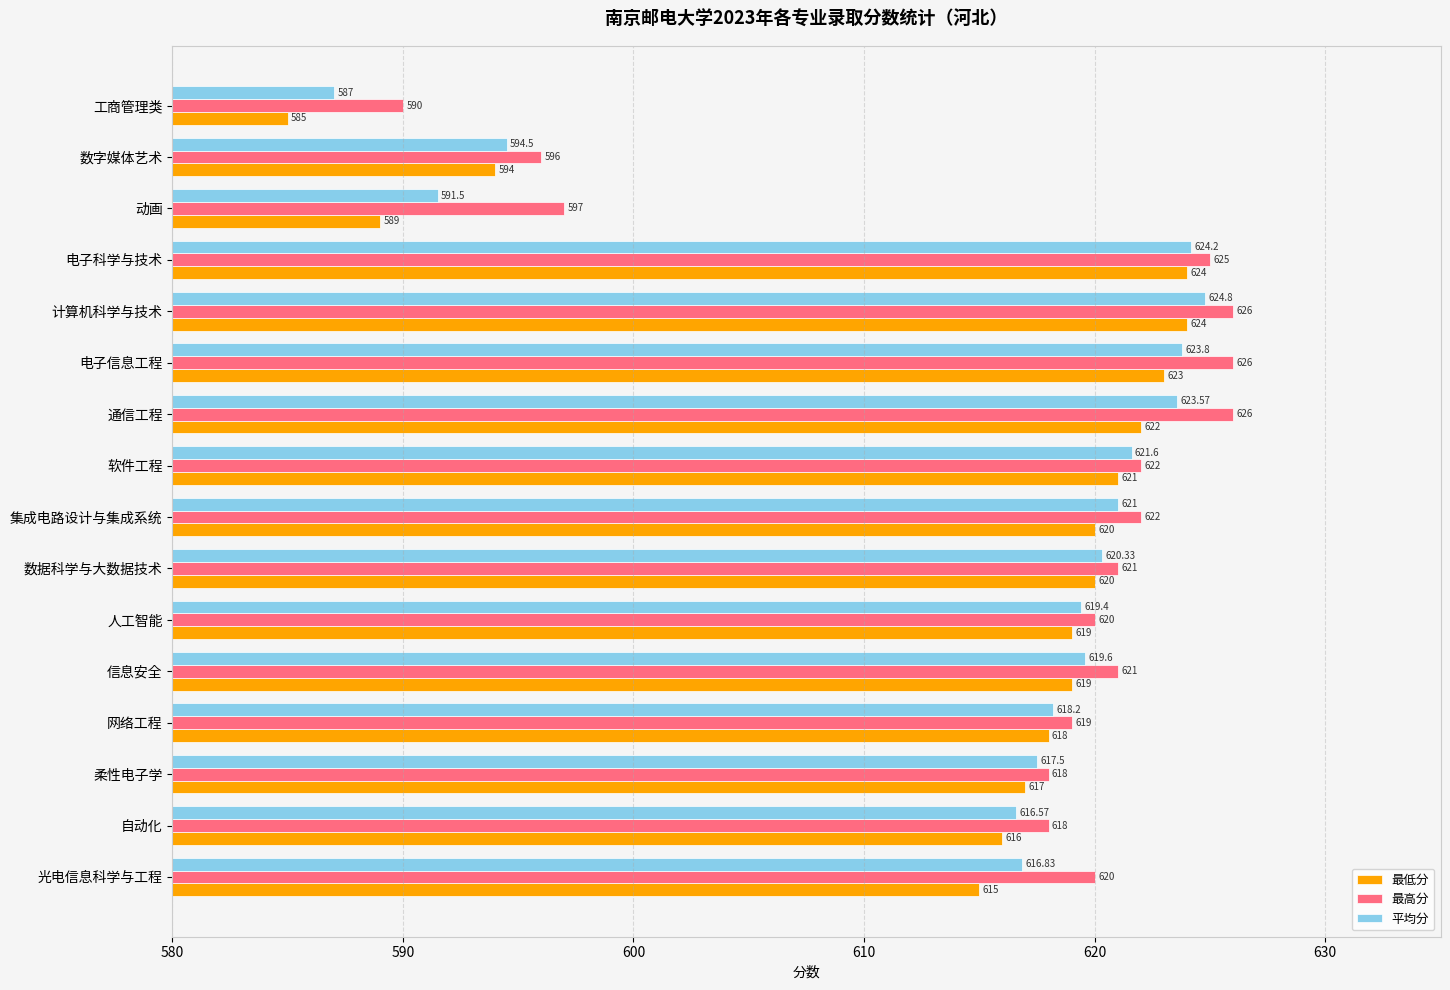

How many categories are shown in the chart?

16